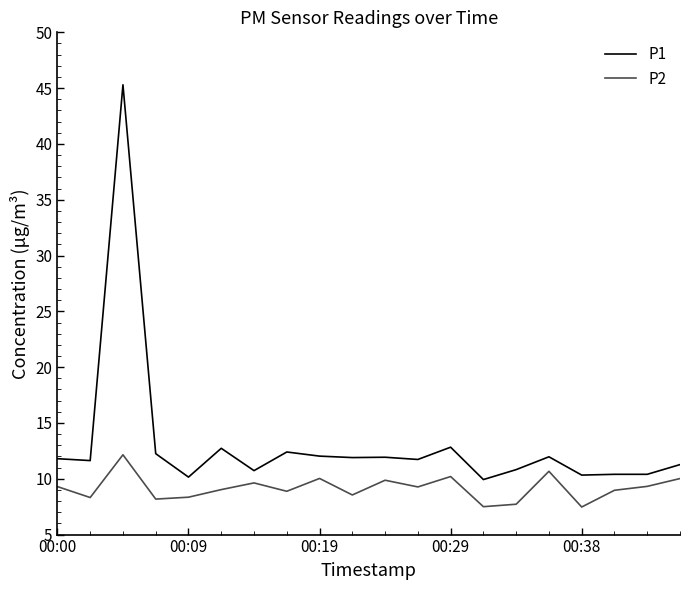

Does the chart have visible grid lines?

No